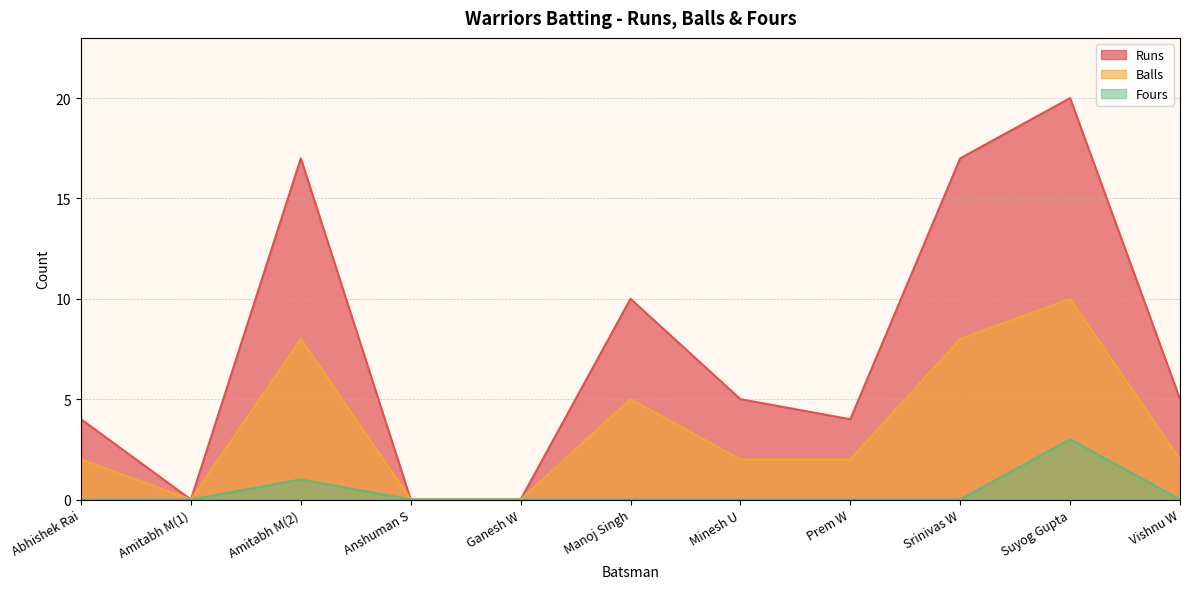

At Manoj Singh, list the series in order from largest to smallest.

Runs, Balls, Fours